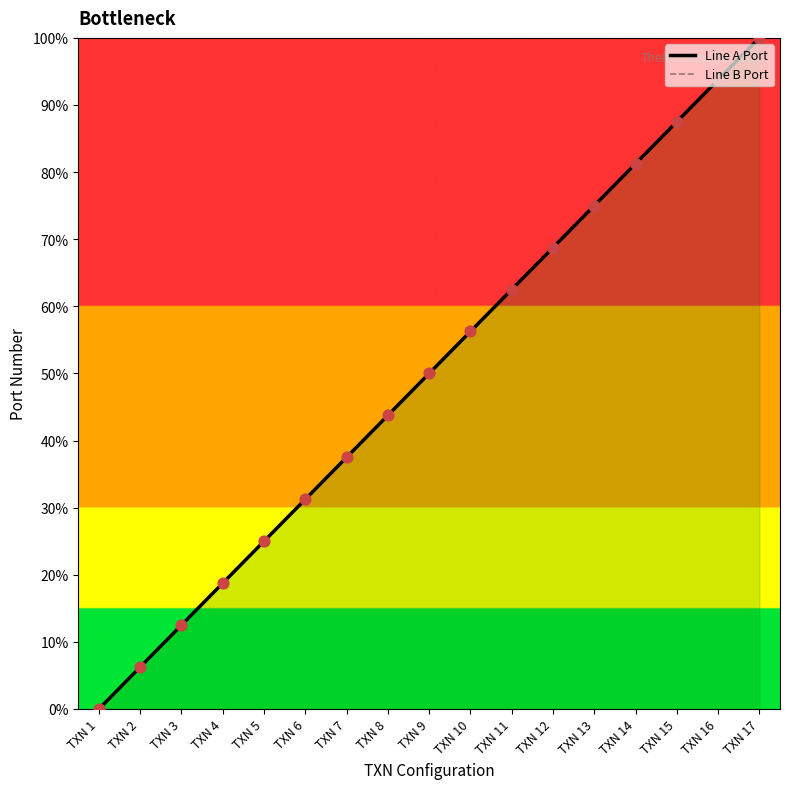

Which series has the largest total across all categories?

Line A Port